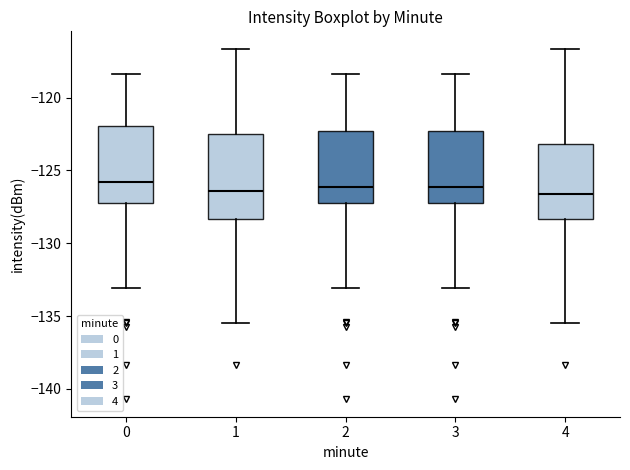

Where does the upper whisker of the box at x = 3 end on the y-axis? The values are not printed on the chart, so give them approximately, as read against the axis.

-118.5